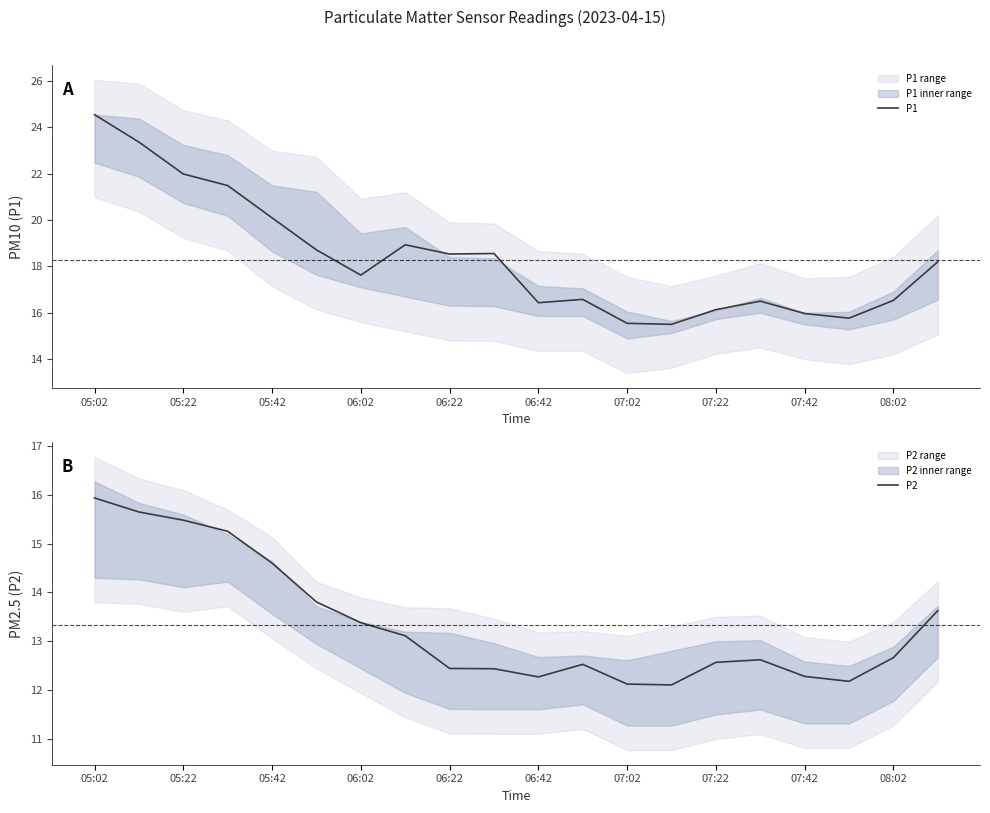

Reading right to left, list all the values displayed in this chart.

P1: 18.2	16.5	15.8	16.0	16.5	16.1	15.5	15.5	16.6	16.4	18.6	18.5	18.9	17.6	18.7	20.1	21.5	22.0	23.4	24.6
P2: 13.6	12.7	12.2	12.3	12.6	12.6	12.1	12.1	12.5	12.3	12.4	12.4	13.1	13.4	13.8	14.6	15.2	15.5	15.6	15.9